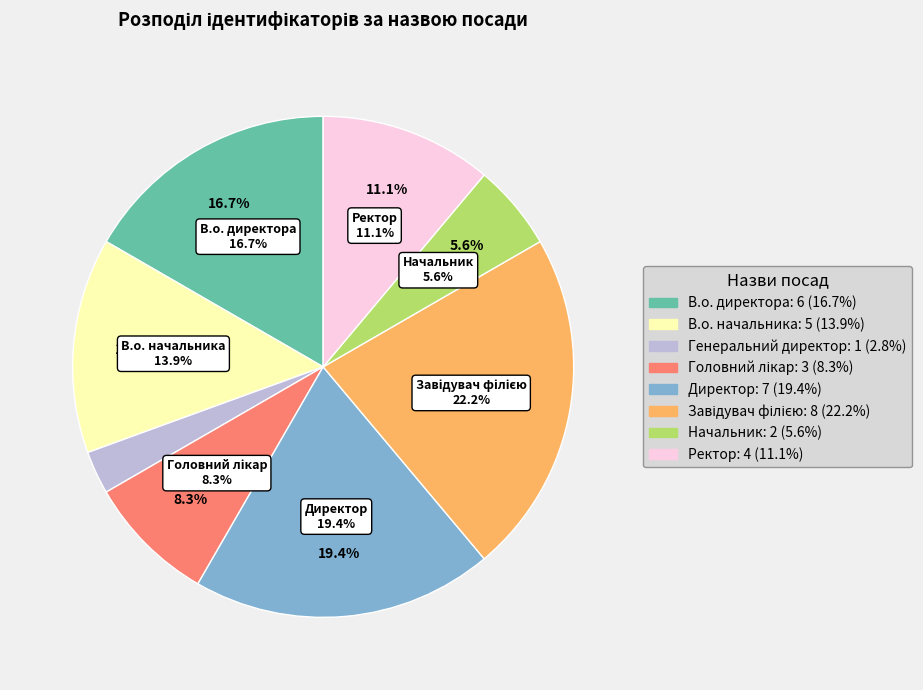

To the nearest percent, what portion does Ректор represent?

11%